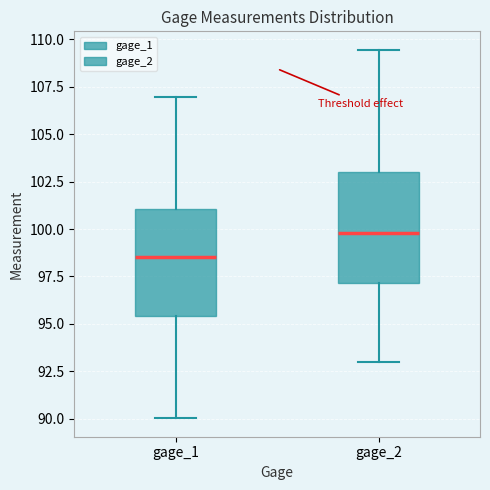

Reading left to right, read every box against the y-axis: the position of its median line, the range the box covers, and the ends of its whiskers. The values are not printed on the chart, so give them approximately, as read against the axis.

gage_1: median 98.5, box 95.5 to 101.0, whiskers 90.0 to 107.0
gage_2: median 100.0, box 97.0 to 103.0, whiskers 93.0 to 109.5